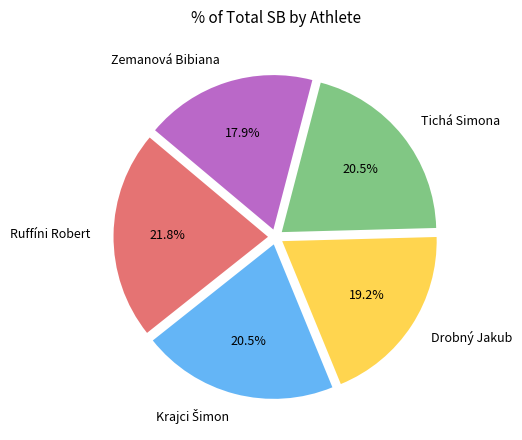

Which slice is the smallest?

Zemanová Bibiana